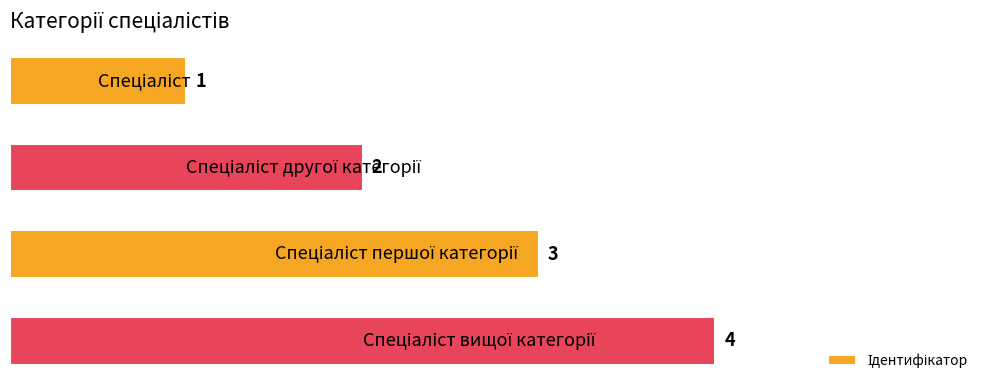

Count the values in the range 2 to 4.

3